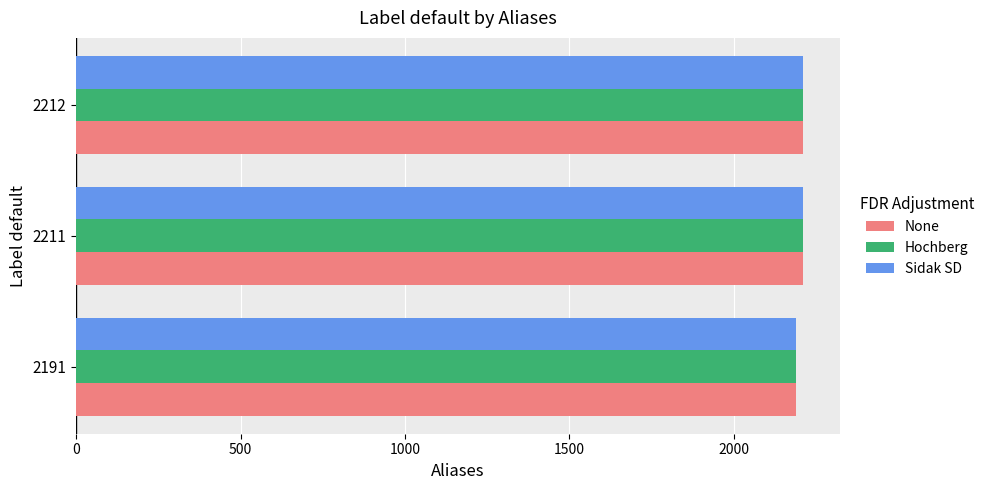

What is the average value of the None series?

2205